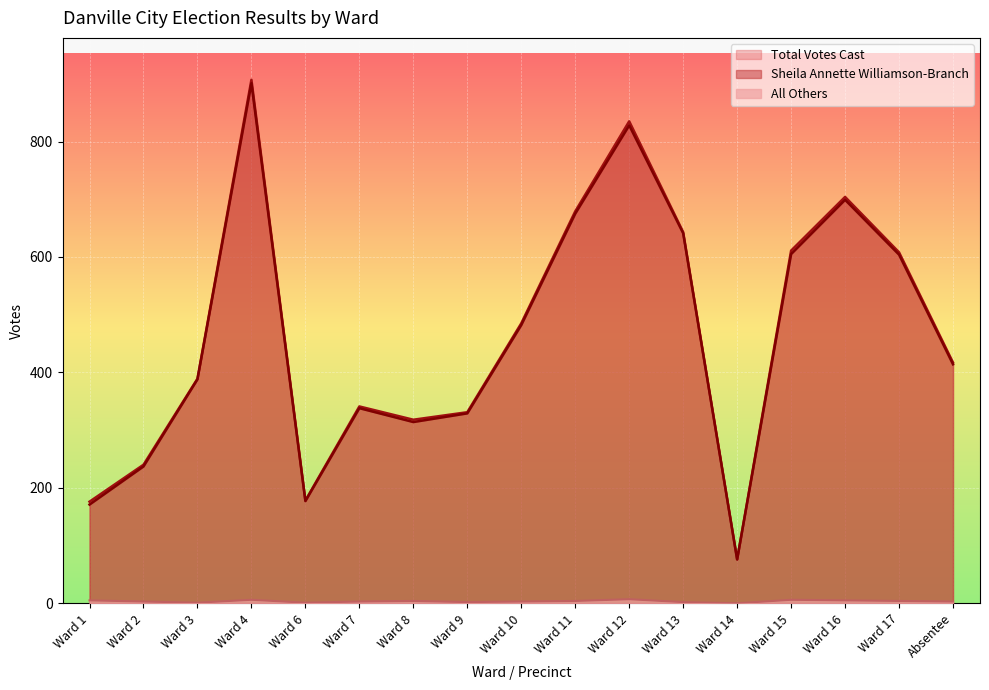

What is the difference between the All Others values at Ward 6 and Ward 14?

1